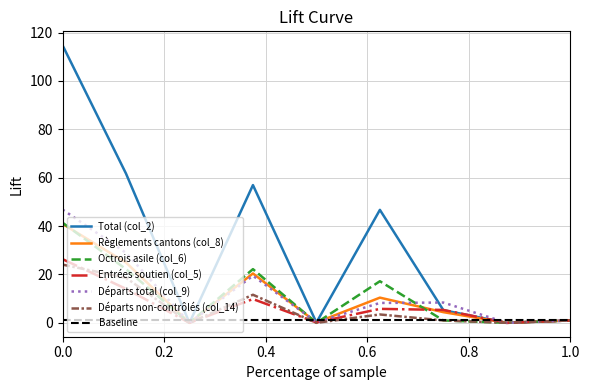

The Octrois asile (col_6) series shows 36.9 at Subsahara. True or false?

False